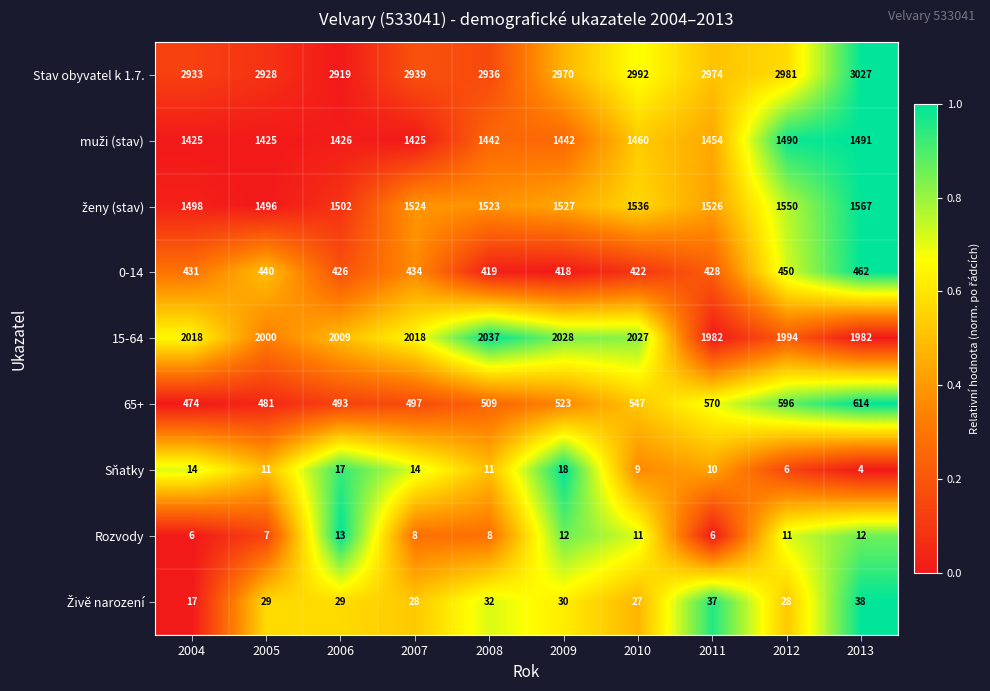

What is the maximum value shown in the chart?

3027